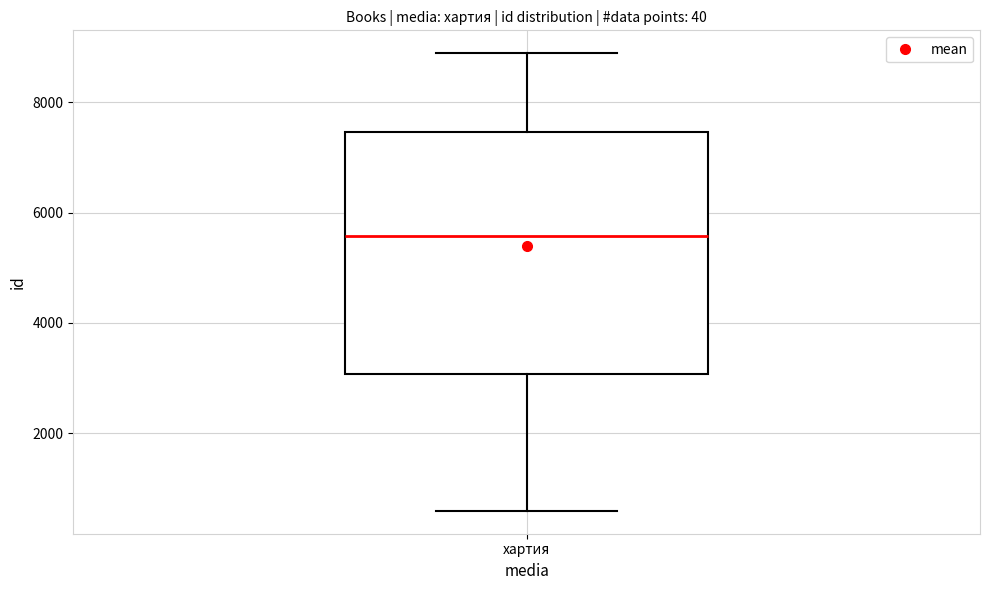

Transcribe this box plot: give where the median line is, the range the box spans, and where the two whiskers end, as read against the y-axis. The values are not printed on the chart, so give them approximately, as read against the axis.

median 5600, box 3000 to 7400, whiskers 600 to 8800